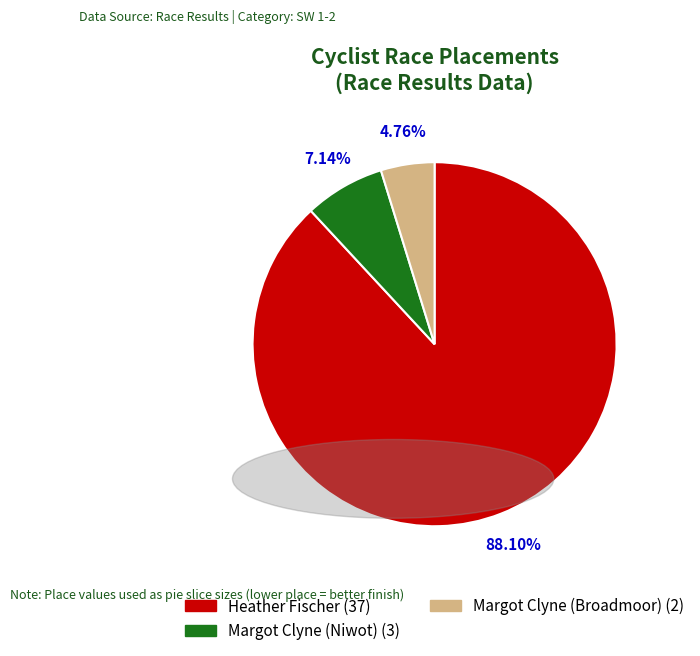

What percentage is the Heather Fischer slice, to the nearest percent?

88%